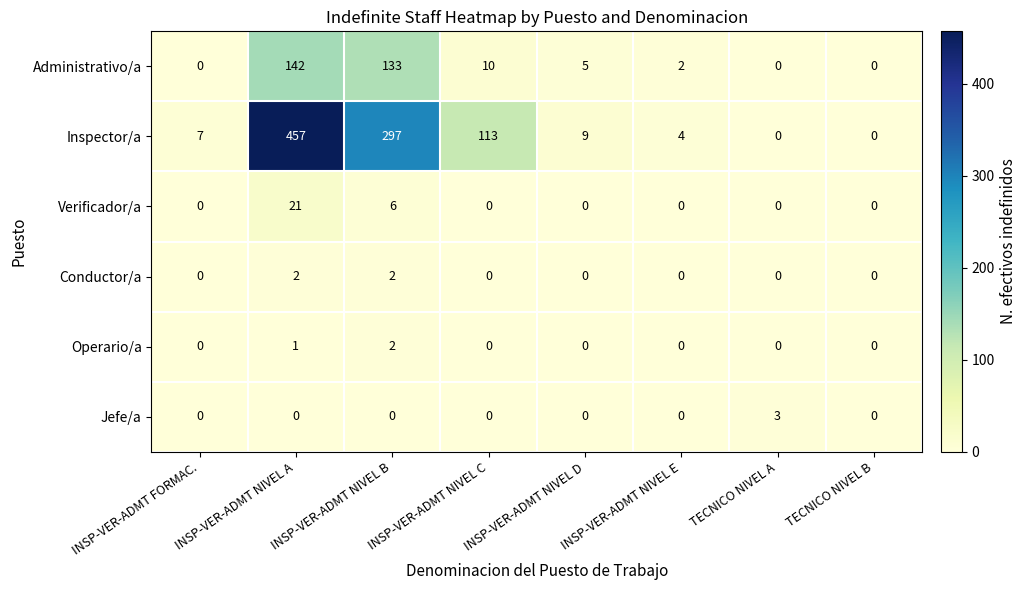

Read the Jefe/a value at TECNICO NIVEL A.

3